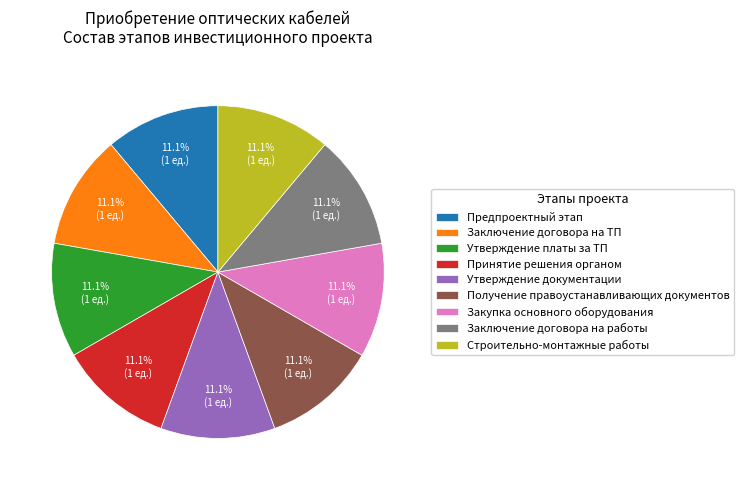

Is there any slice that represents more than half of the pie?

No